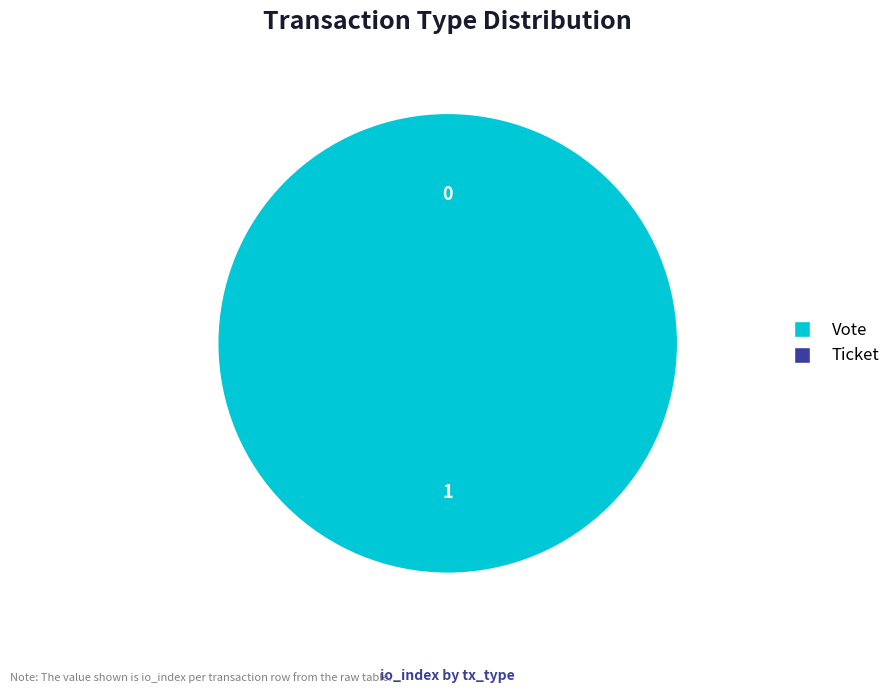

To the nearest percent, what is the average slice percentage?

50%